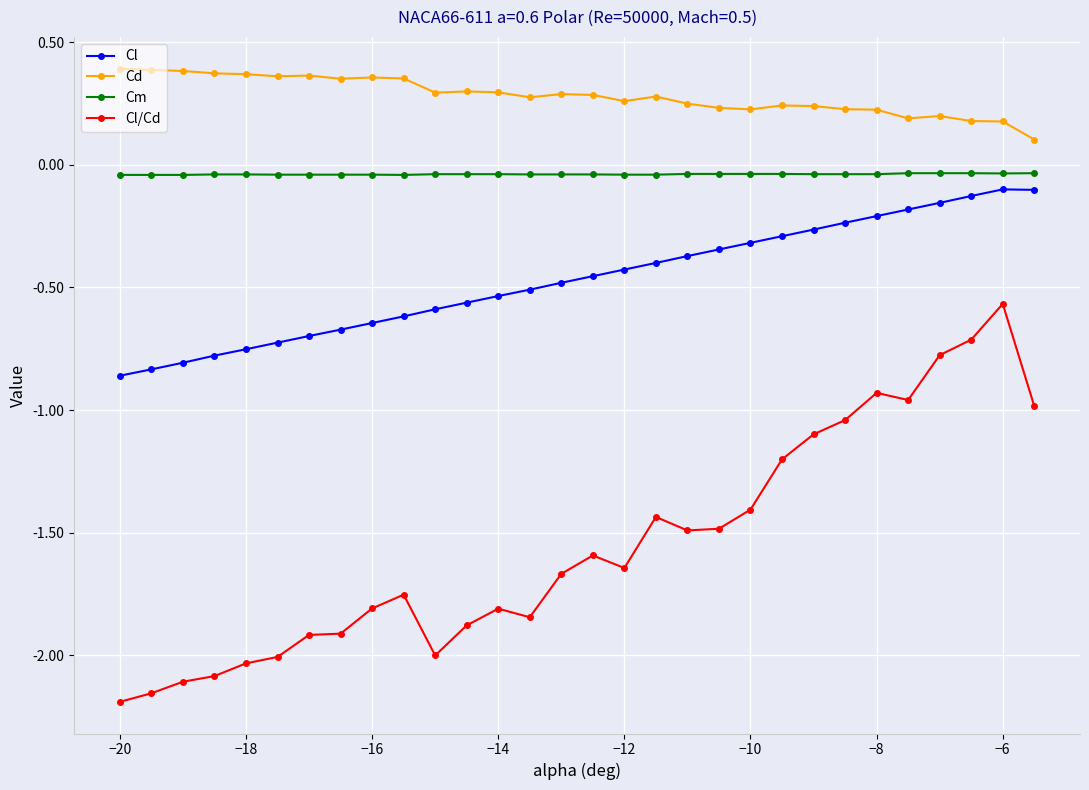

Which series has the largest total across all categories?

Cd